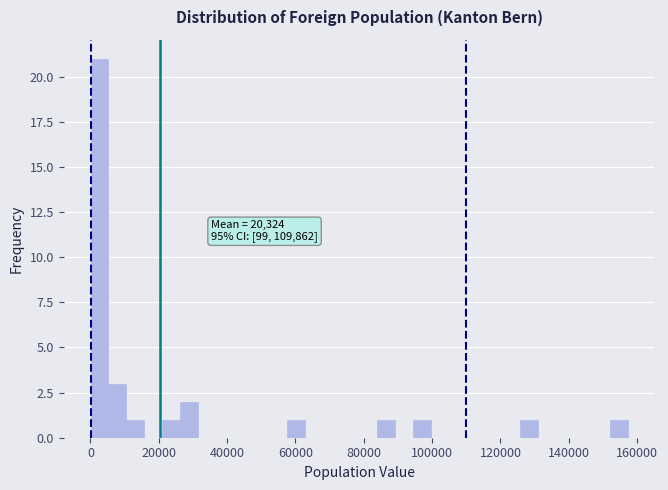

Around what value on the x-axis is the tallest bar? Give the approximate position of its centre, as read against the axis.

2000